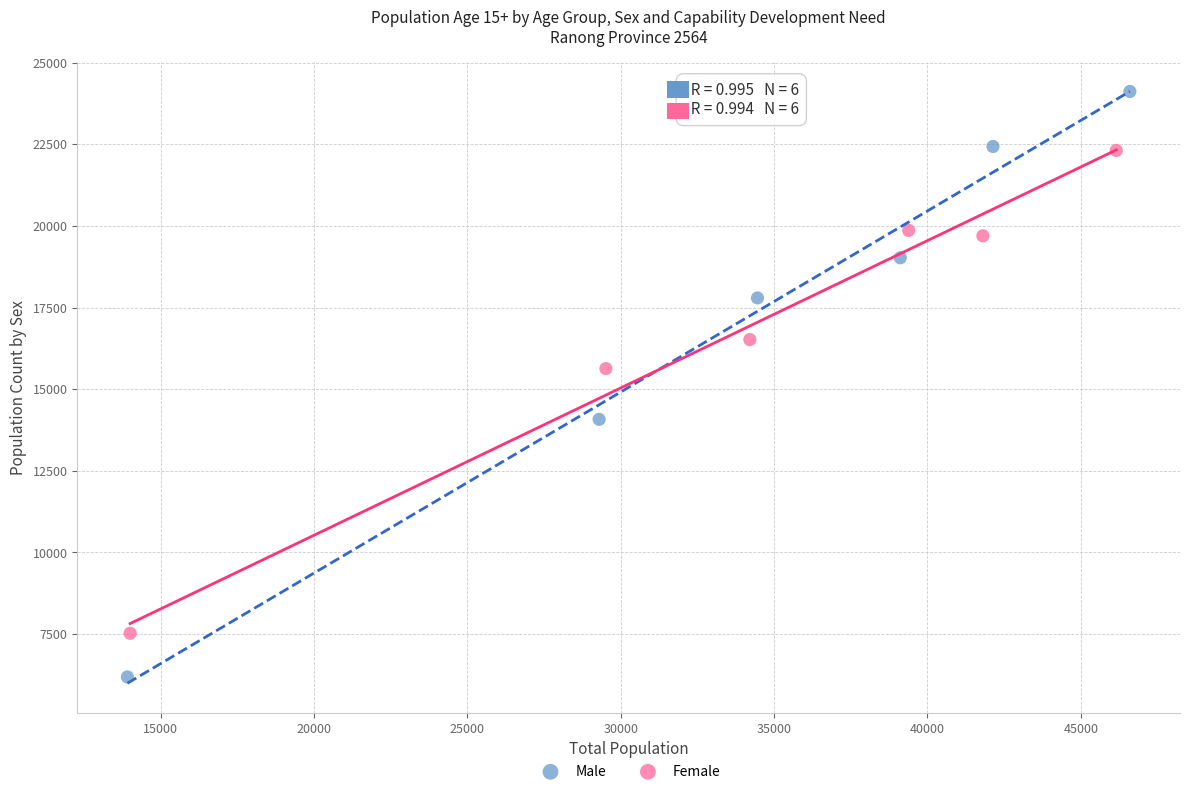

Which series reaches the maximum Y coordinate?

Male